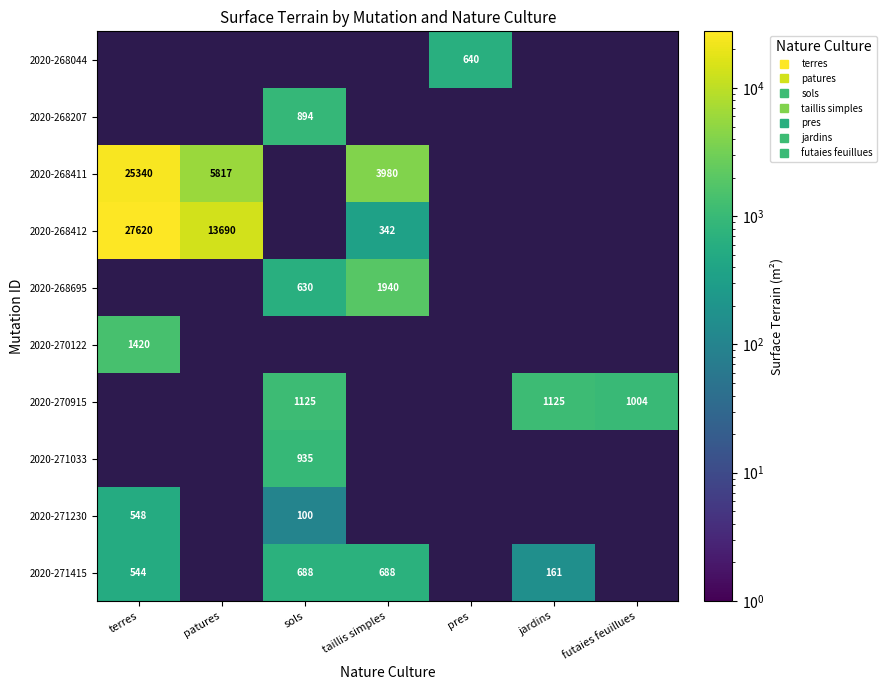

Which series changed the most between sols and jardins?

2020-271415